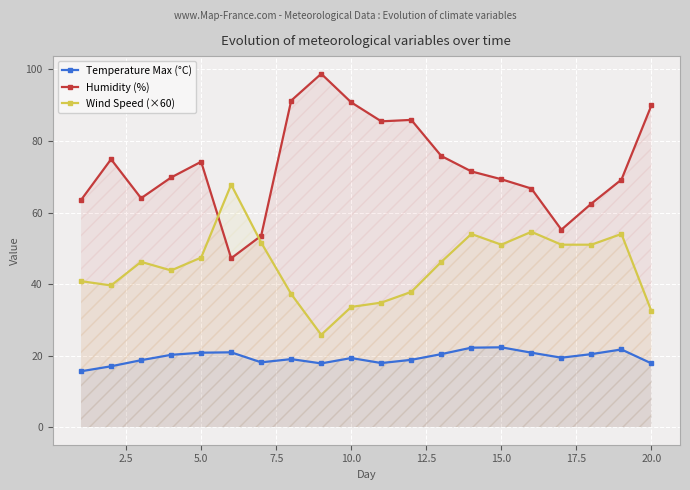

True or false: Humidity (%) and Wind Speed (×60) cross at least once.

True